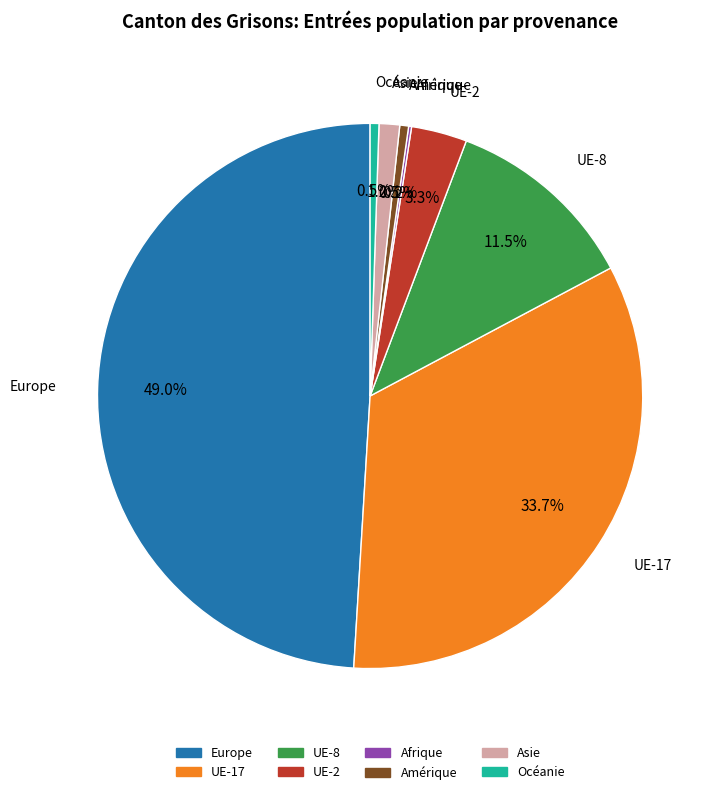

What is the largest slice in the pie chart?

Europe